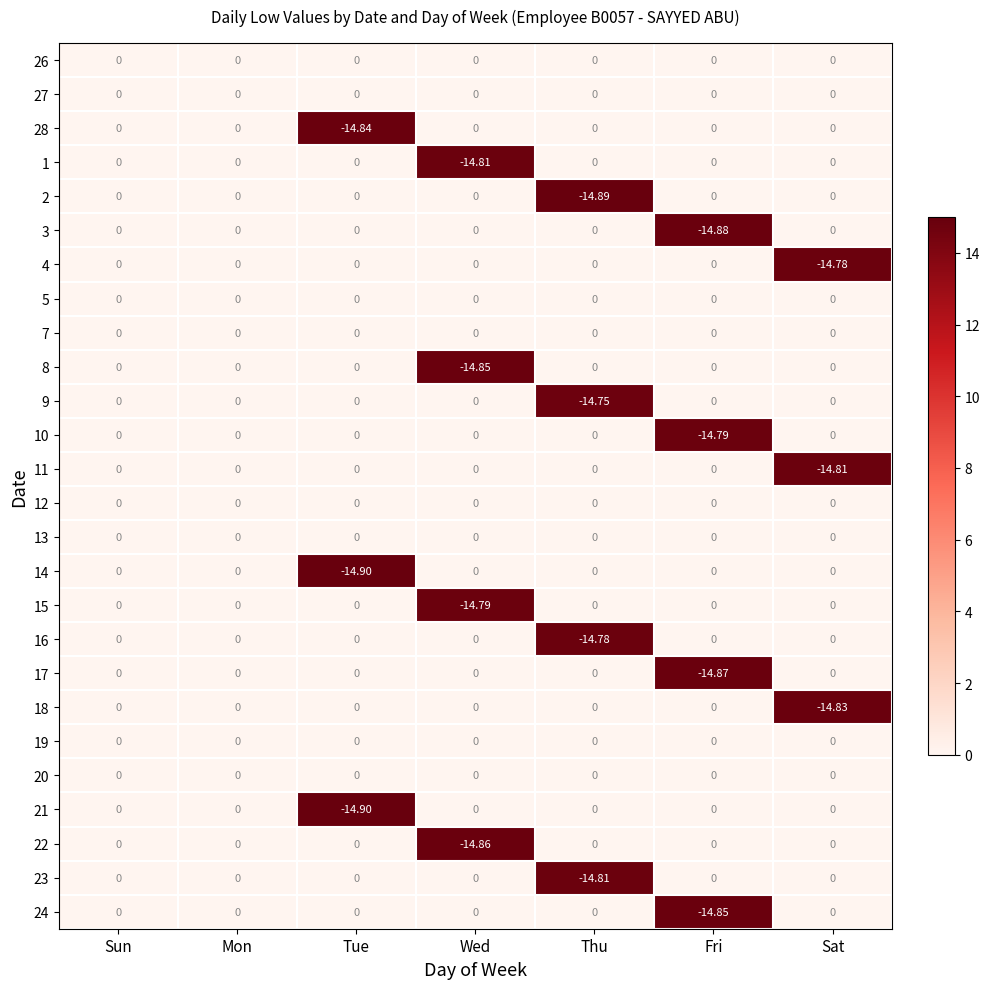

Which category has the lowest value across all series?

Tue